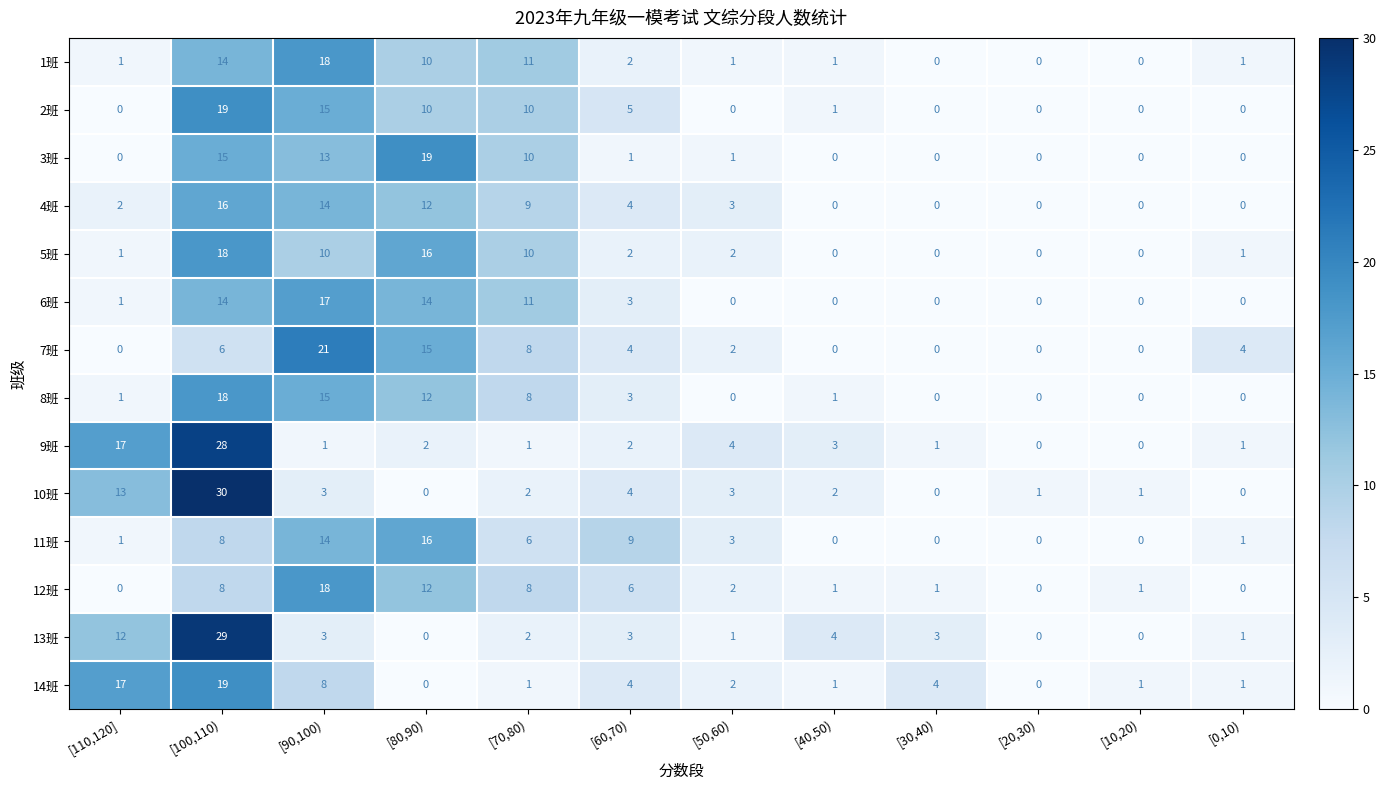

The 5班 series shows 1 at [110,120]. True or false?

True